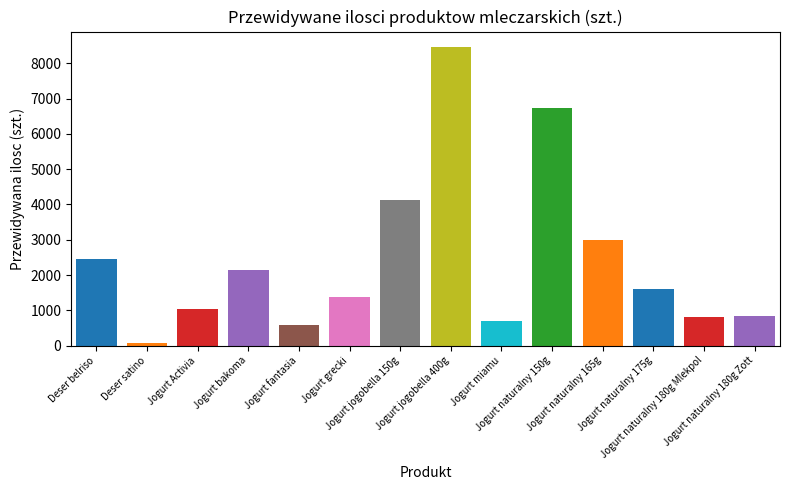

What is the sum of all values?

33986.7